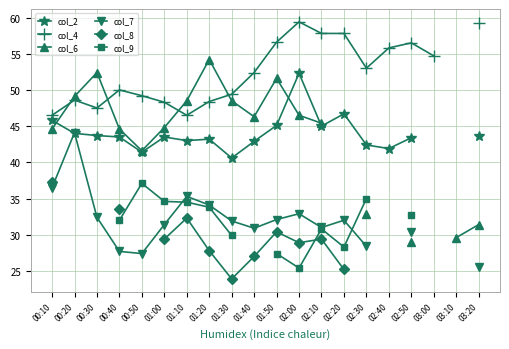

True or false: col_2 has a value of 20.6 at 03:20.

False